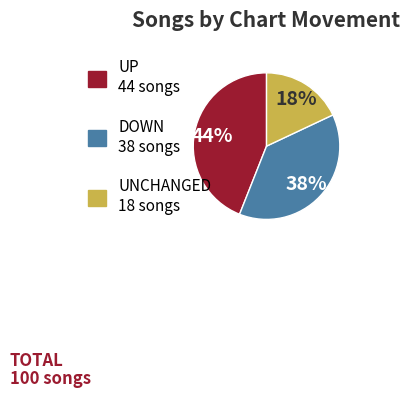

Does any single category account for the majority?

No